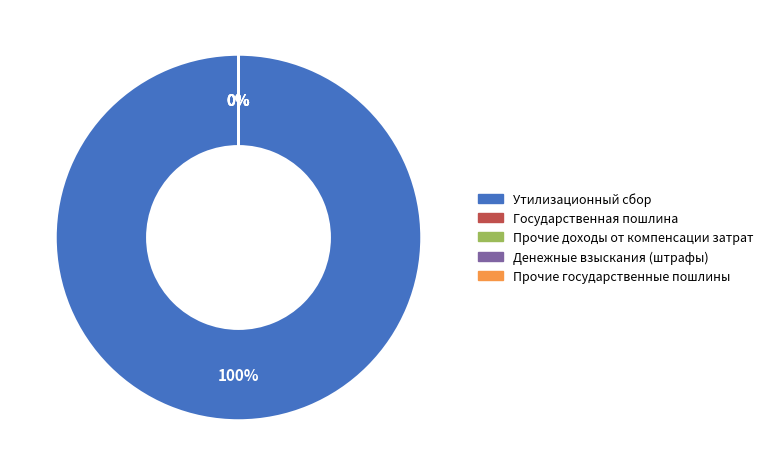

Which category has the biggest portion of the pie?

Утилизационный сбор